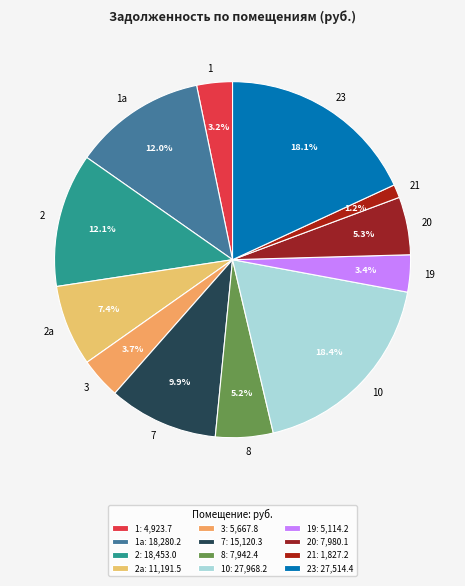

The 23 slice represents 18% of the pie. True or false?

True